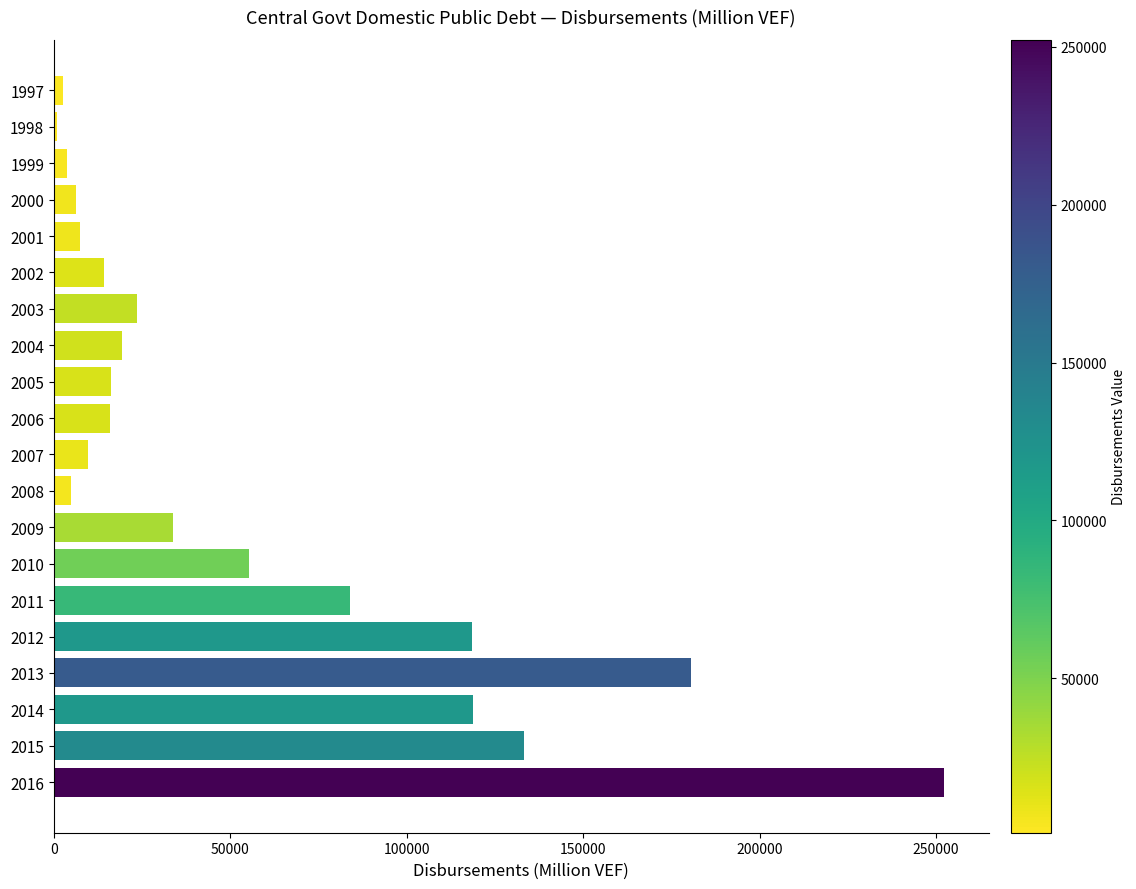

What is the difference between the values at 2012 and 2011?

34654.9